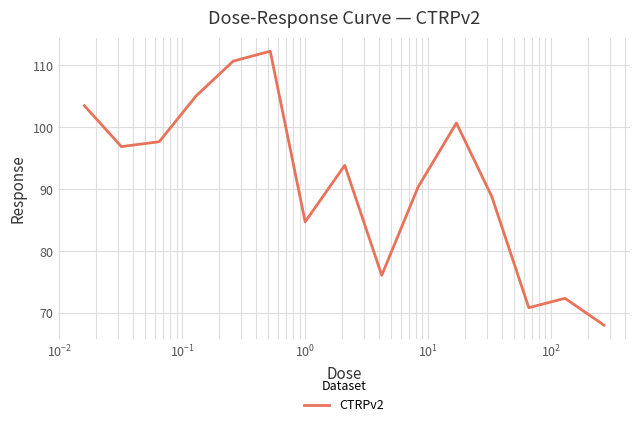

What is the minimum value shown in the chart?

68.0